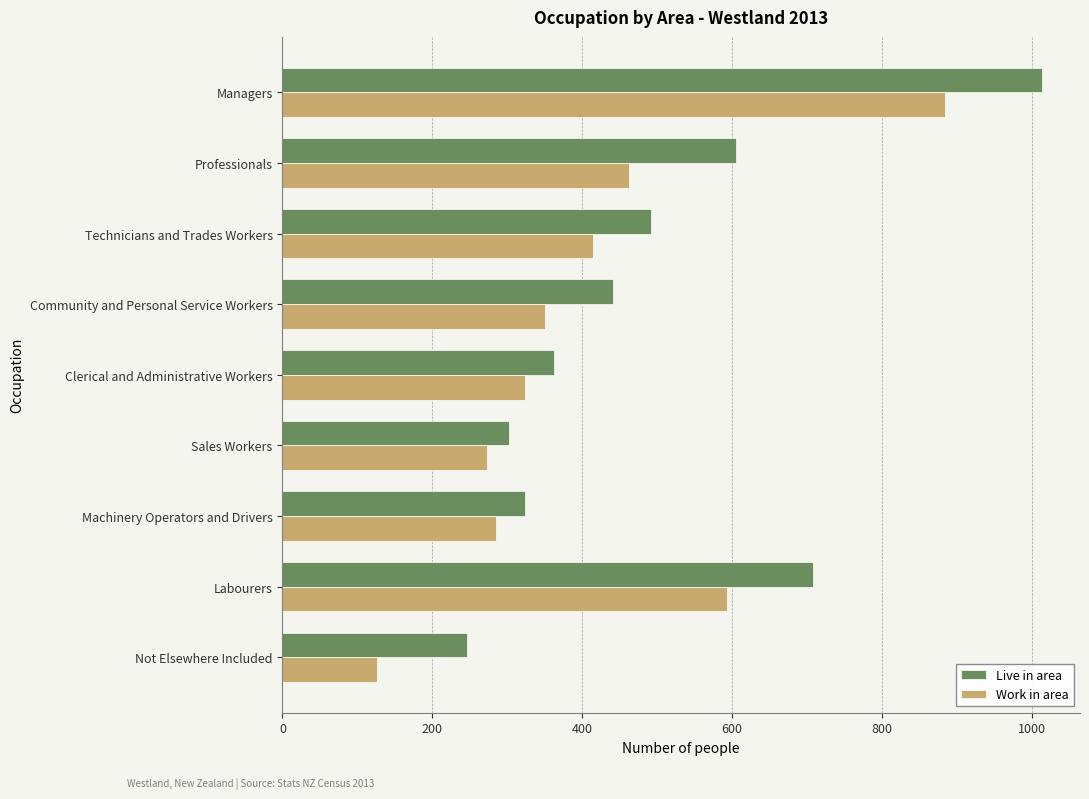

At how many categories does at least one series exceed 897?

1